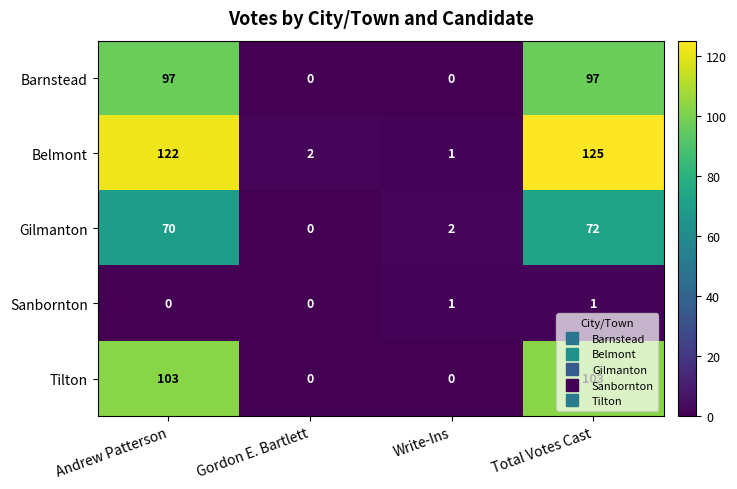

How many series are shown in this chart?

5